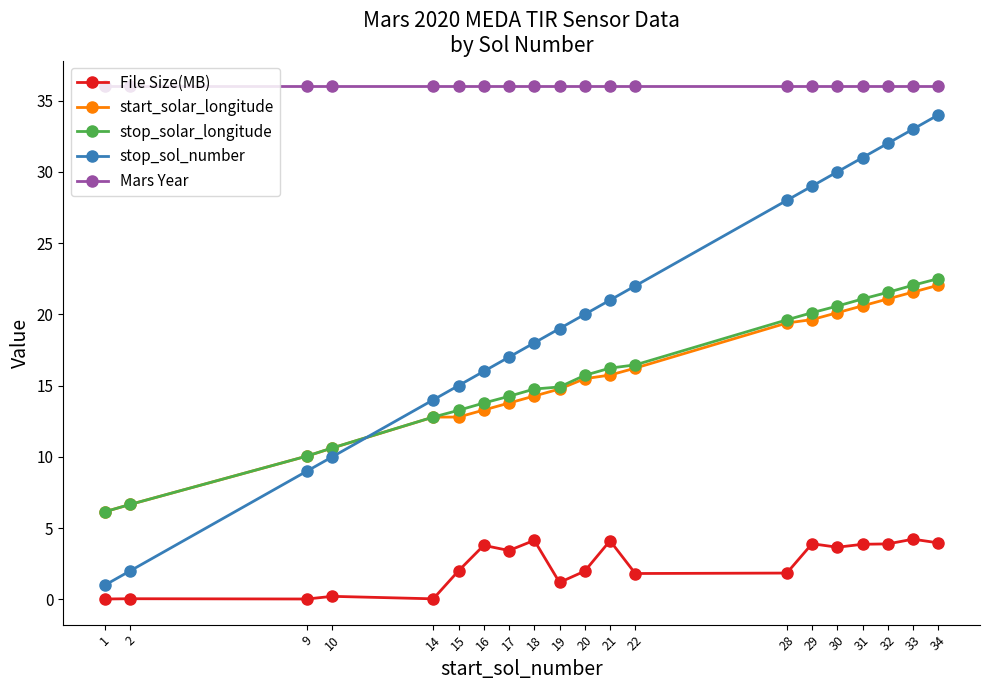

Rank the series by their maximum value, from highest to lowest.

Mars Year, stop_sol_number, stop_solar_longitude, start_solar_longitude, File Size(MB)